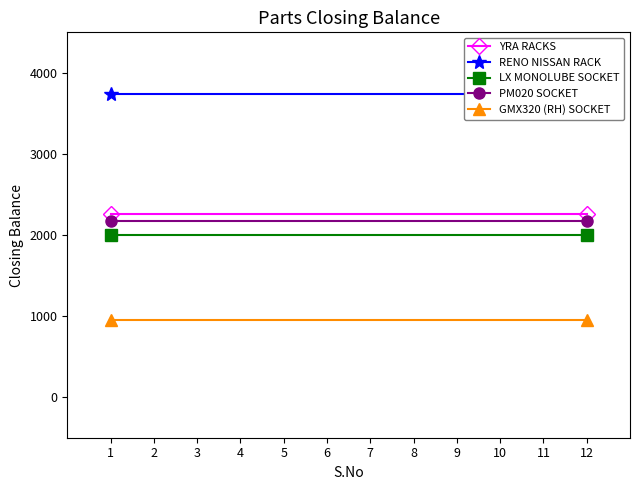

At which category is the sum across all series the highest?

1